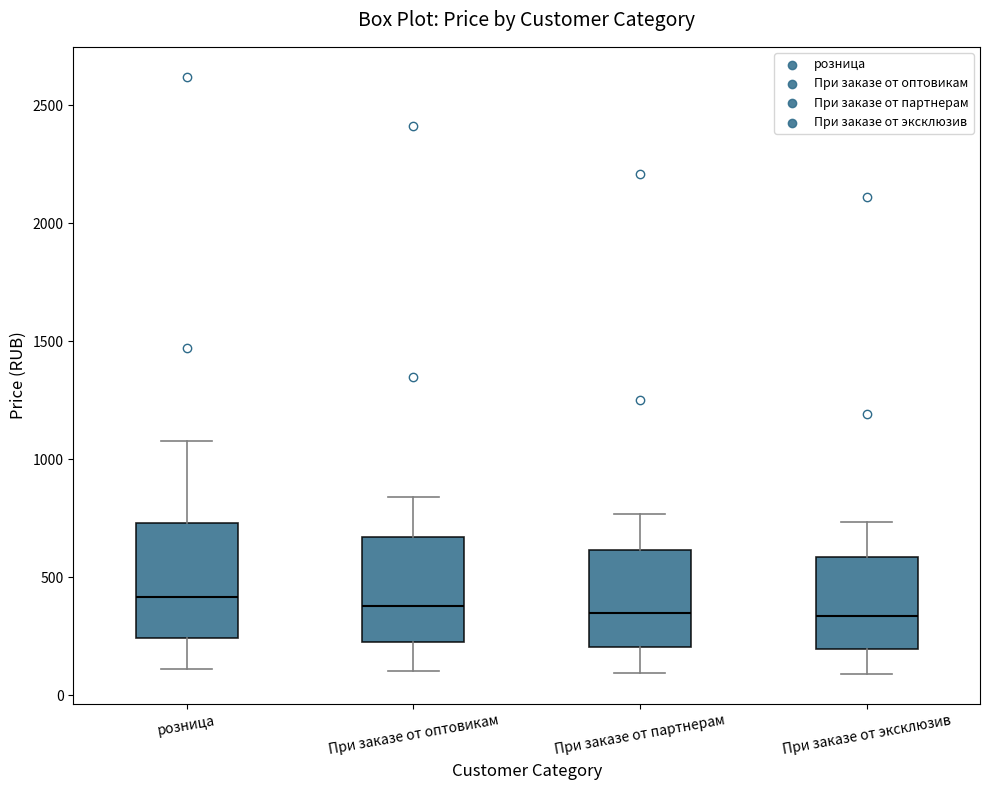

Reading left to right, read every box against the y-axis: the position of its median line, the range the box covers, and the ends of its whiskers. The values are not printed on the chart, so give them approximately, as read against the axis.

розница: median 400, box 250 to 750, whiskers 100 to 1100
При заказе от оптовикам: median 400, box 200 to 650, whiskers 100 to 850
При заказе от партнерам: median 350, box 200 to 600, whiskers 100 to 750
При заказе от эксклюзив: median 350, box 200 to 600, whiskers 100 to 750